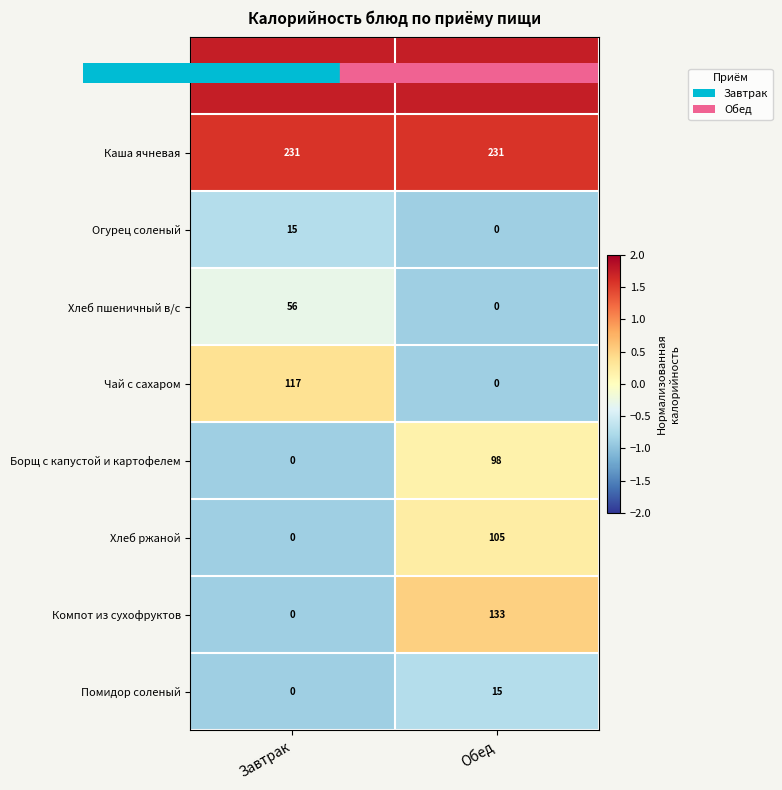

List the labels in order of Чай с сахаром value, largest first.

Завтрак, Обед